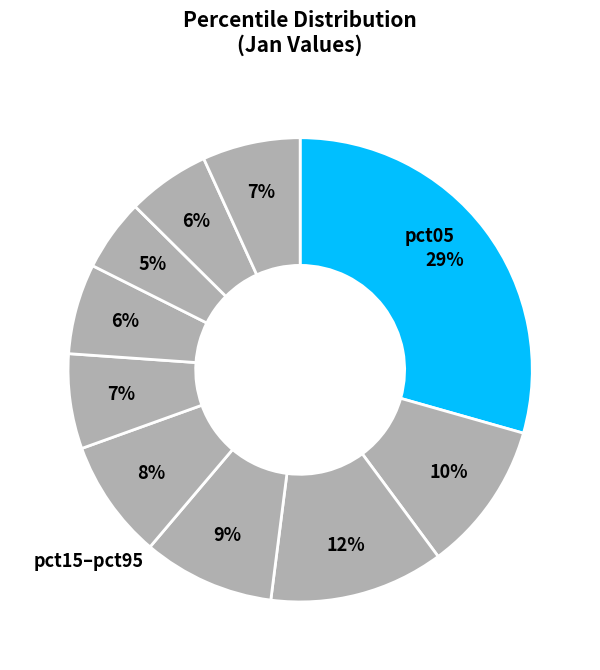

Which slice is the smallest?

pct75